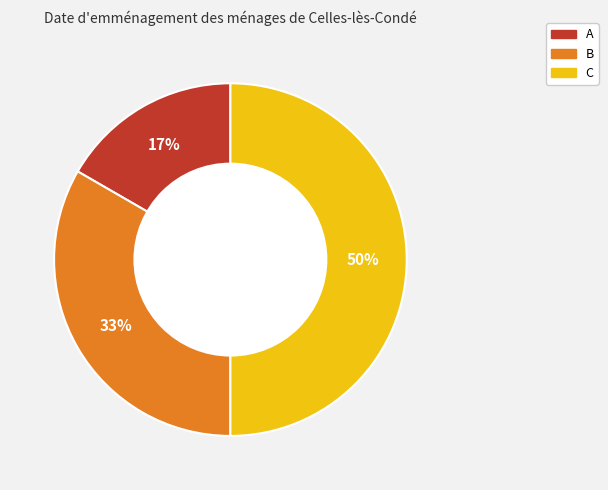

To the nearest percent, what is the difference between the A and C slice percentages?

33%